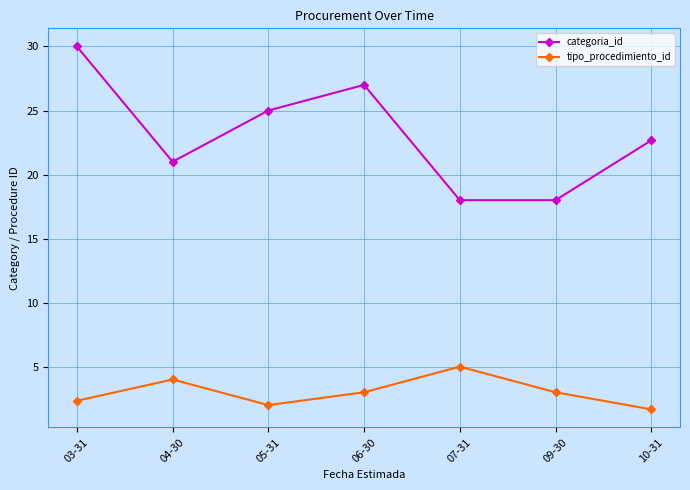

What is the label of the 7th point from the left?

10-31